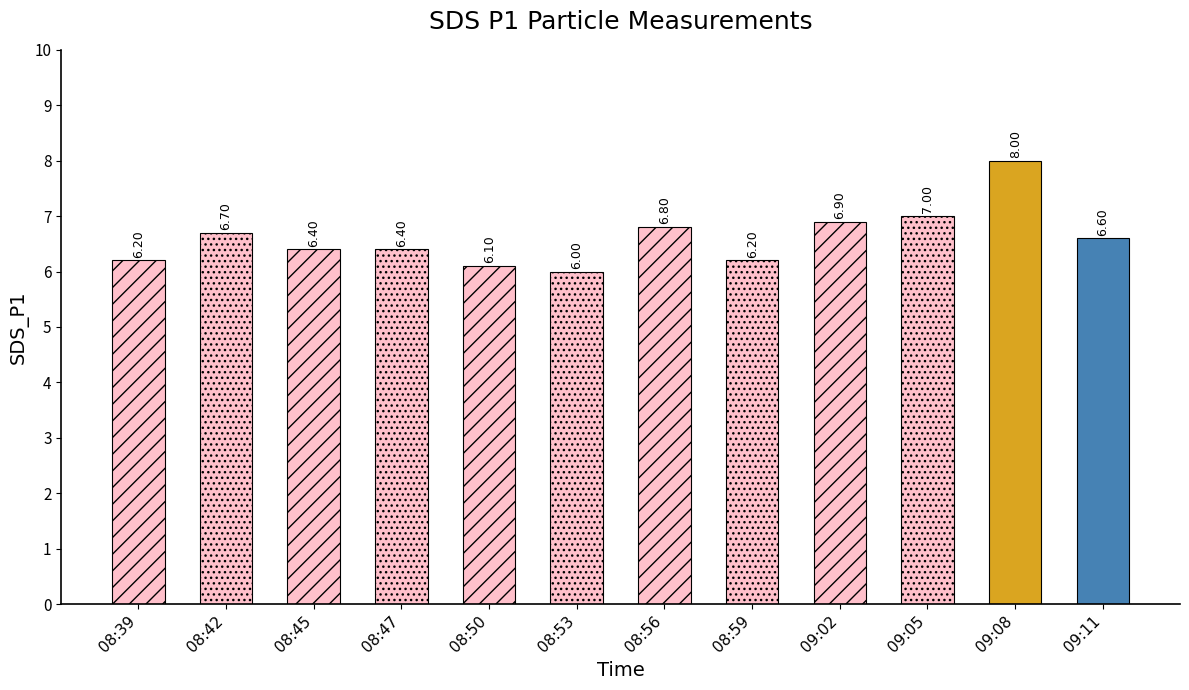

The chart shows a value of 6.6 at 09:11. True or false?

True